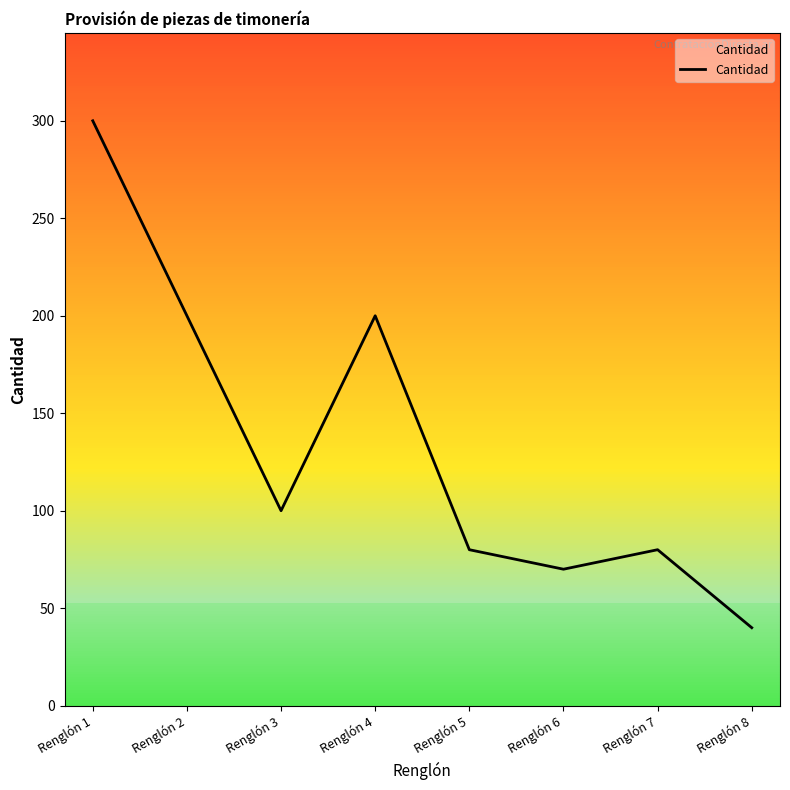

Reading left to right, what are all the values shown in this chart?

300	200	100	200	80	70	80	40